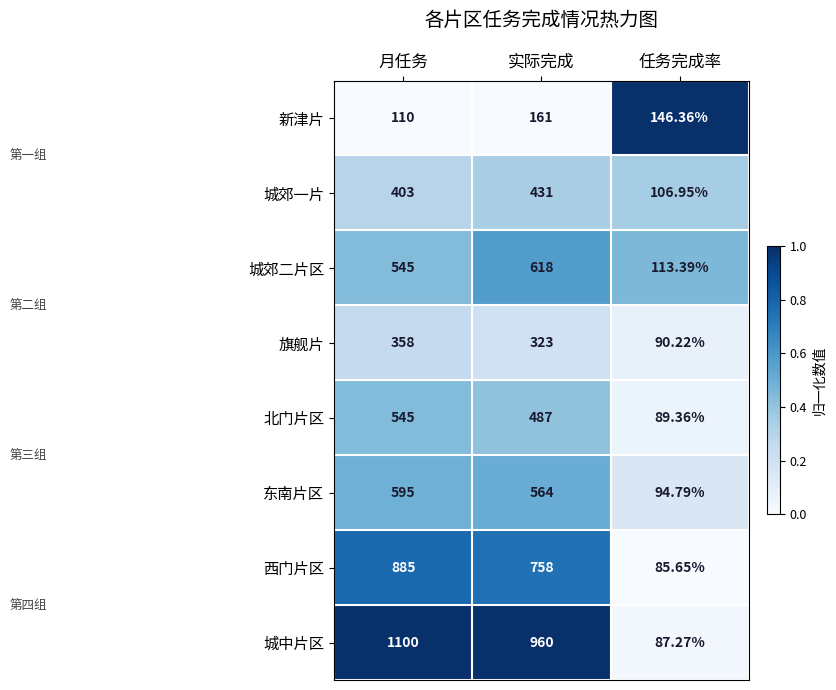

At which label does 城中片区 reach its minimum?

任务完成率